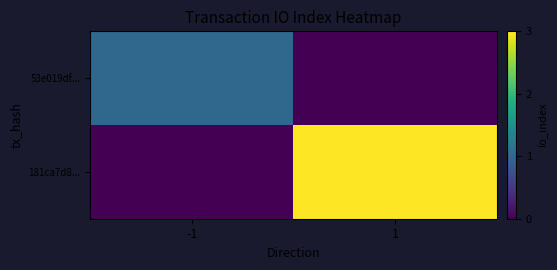

Which series has the widest spread of values?

181ca7d8...